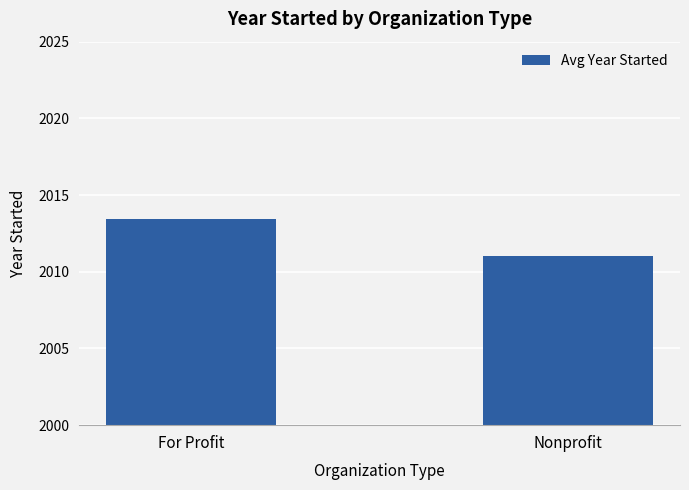

What is the approximate value at For Profit?

2013.5